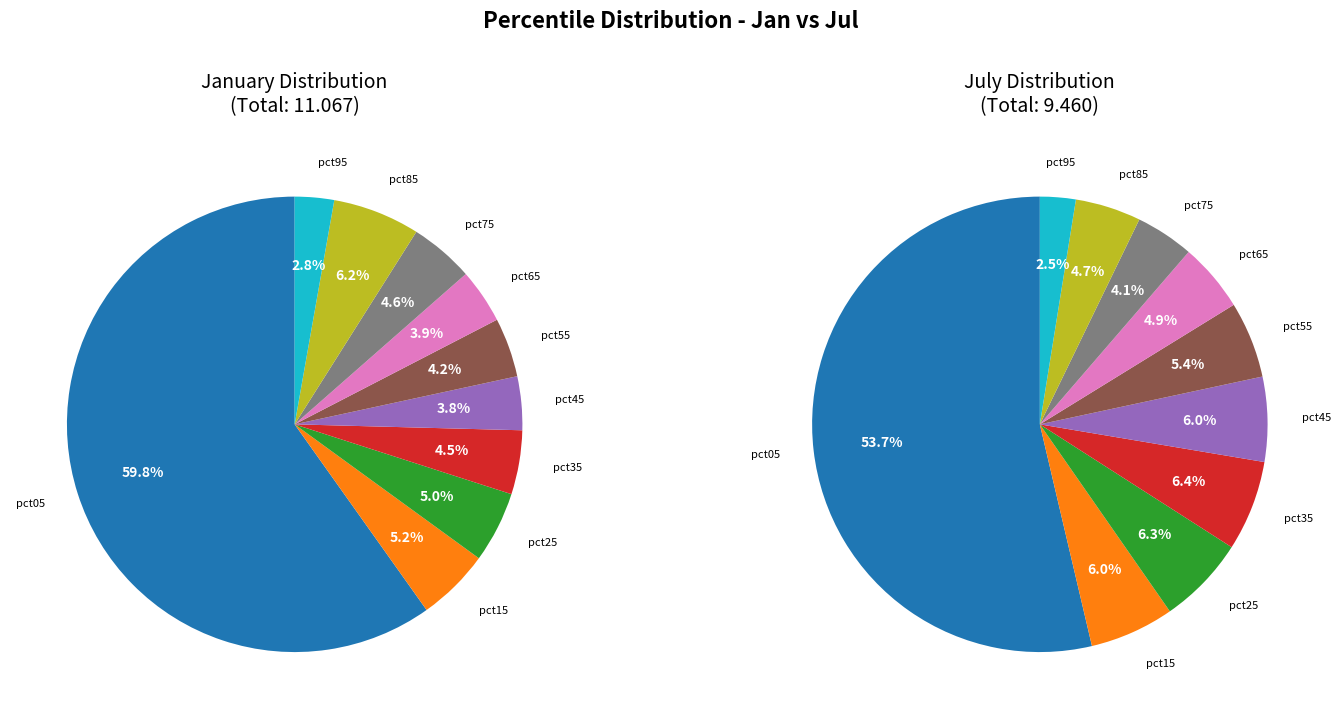

Is the sum of 7 and 4 greater than half?

No